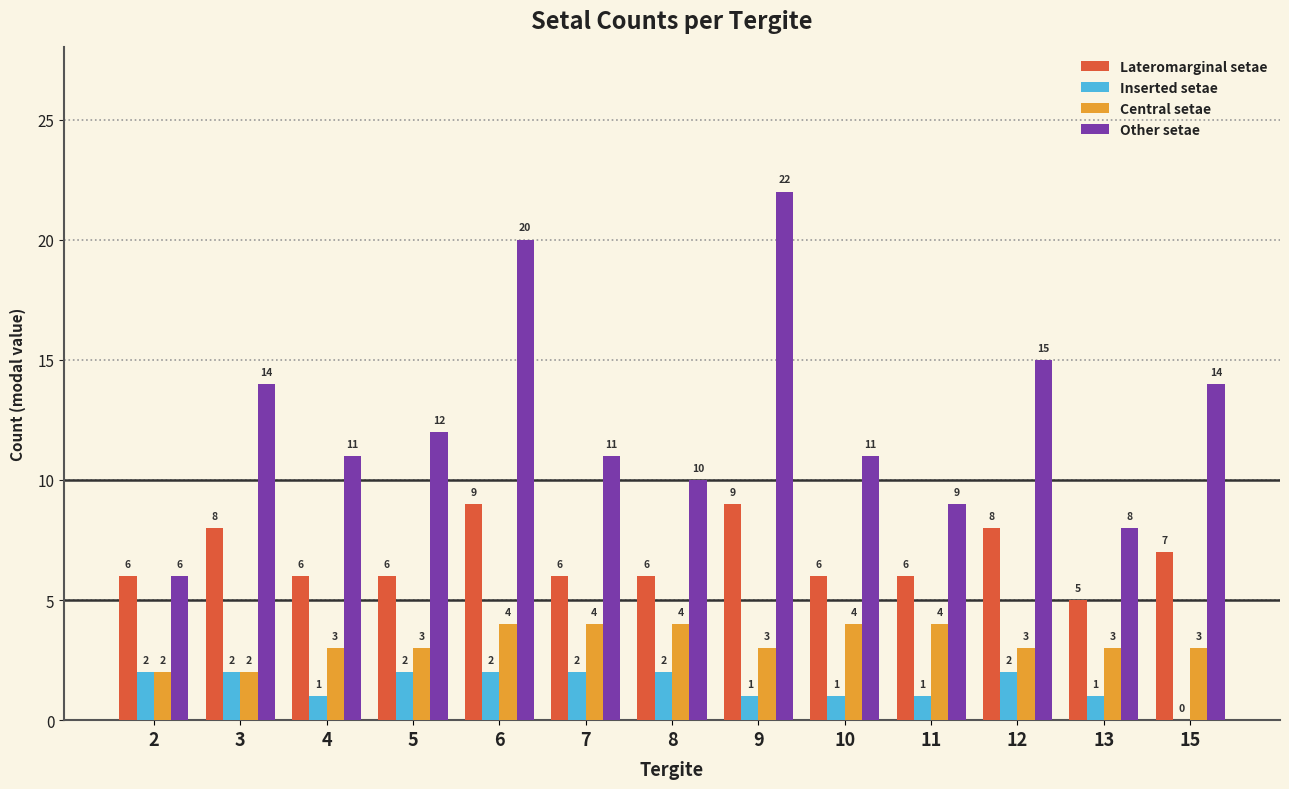

What is the sum of all Other setae values?

163